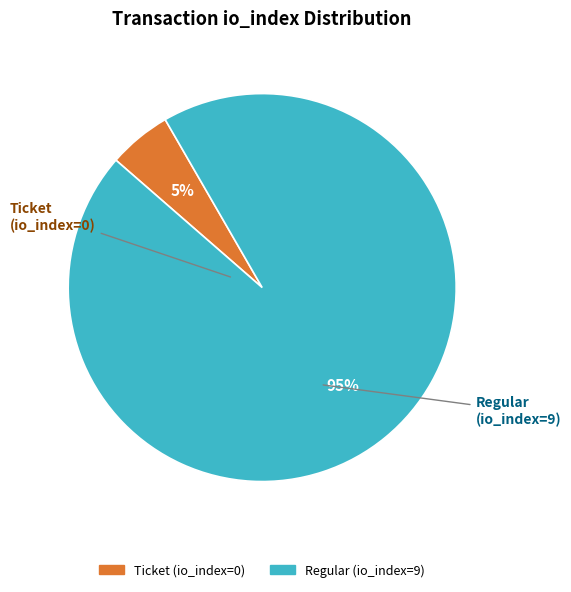

To the nearest percent, what is the average slice percentage?

50%